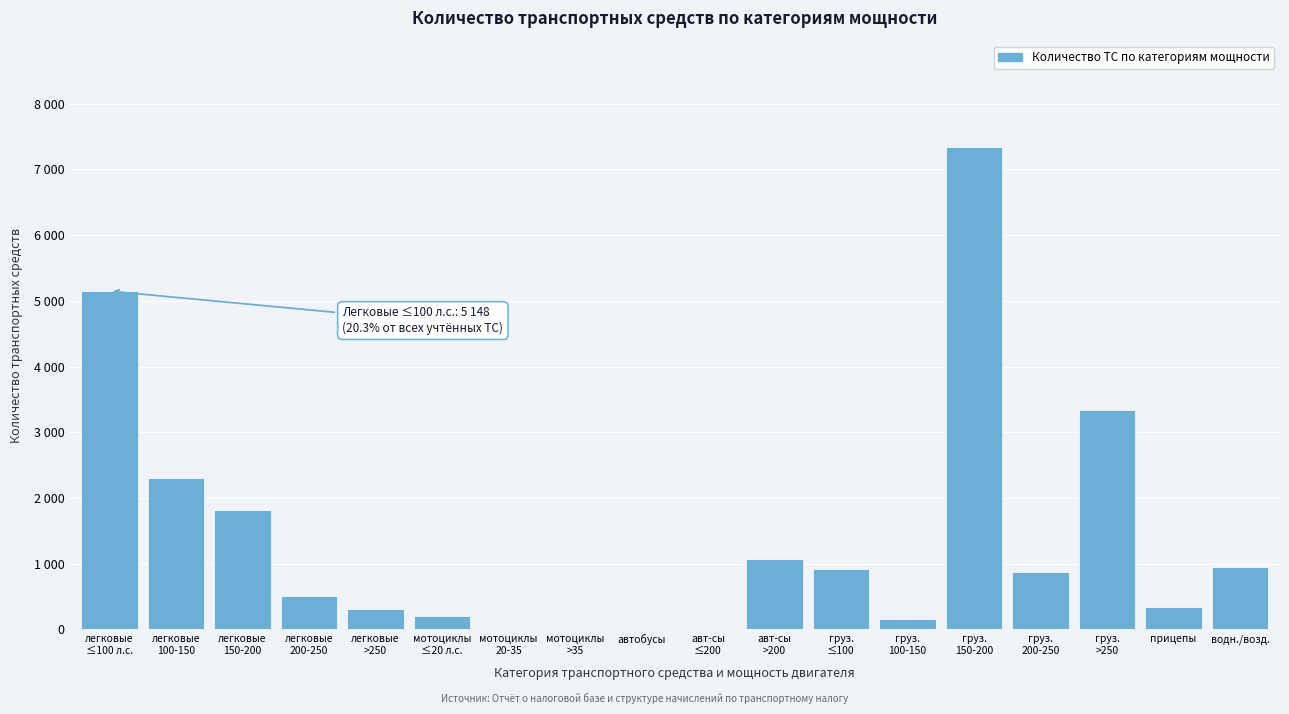

Are the bars horizontal?

No